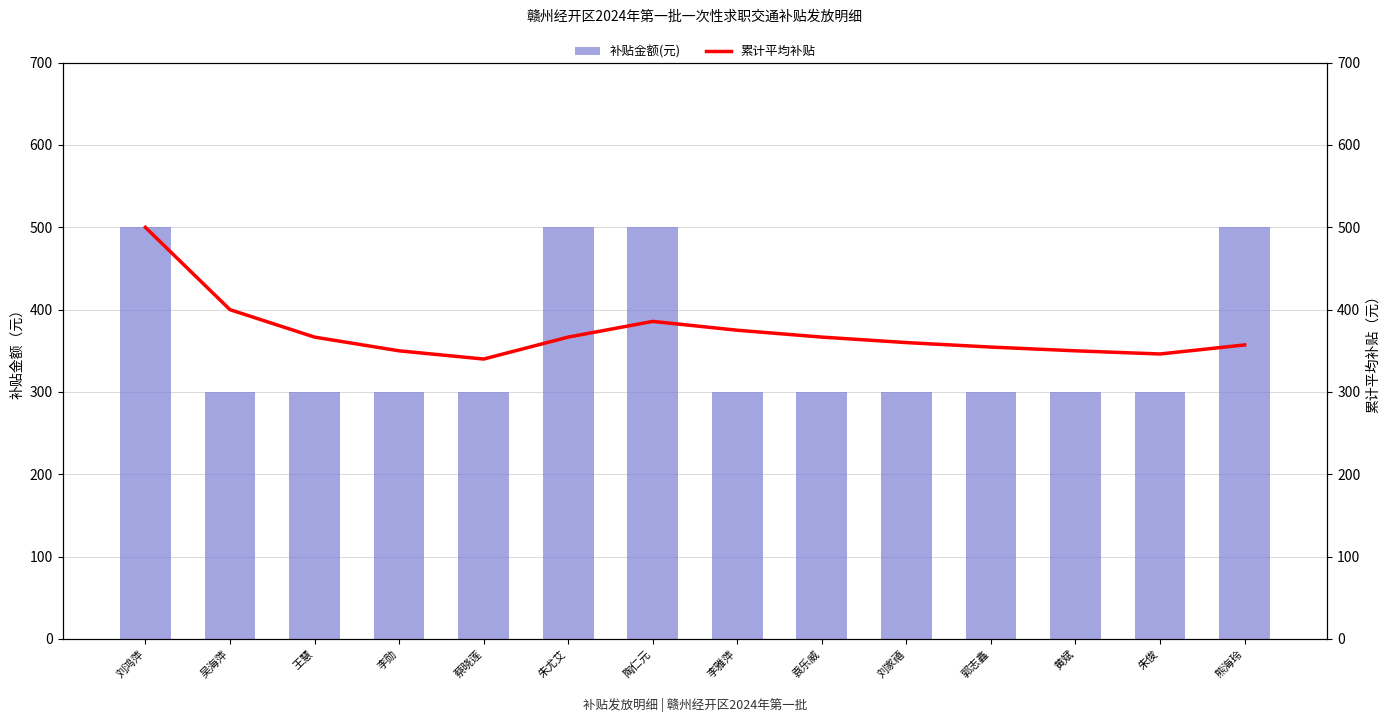

The value of 补贴金额(元) at 黄斌 is 488.2. True or false?

False